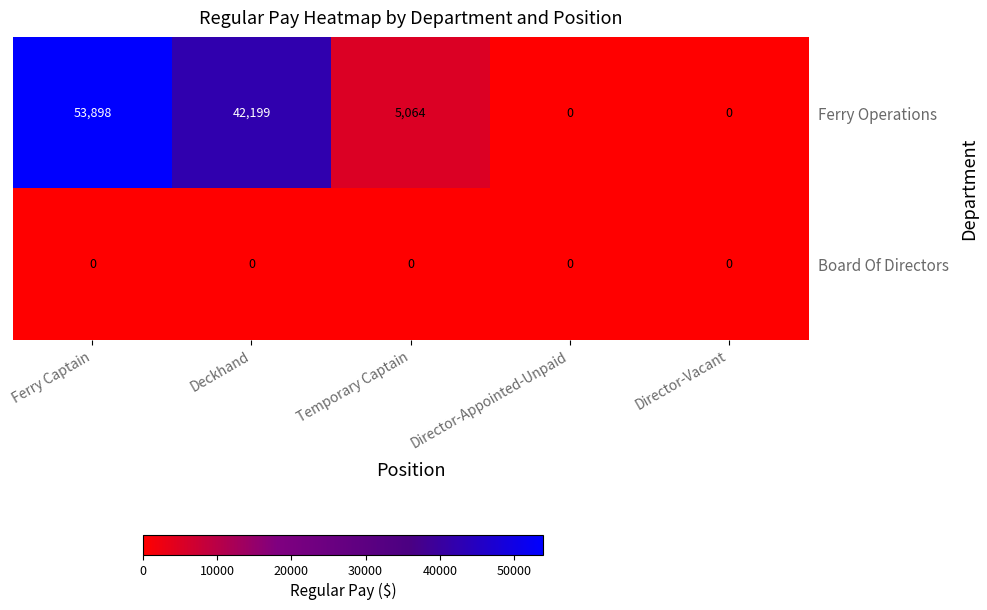

Rank the series by their maximum value, from highest to lowest.

Ferry Operations, Board Of Directors